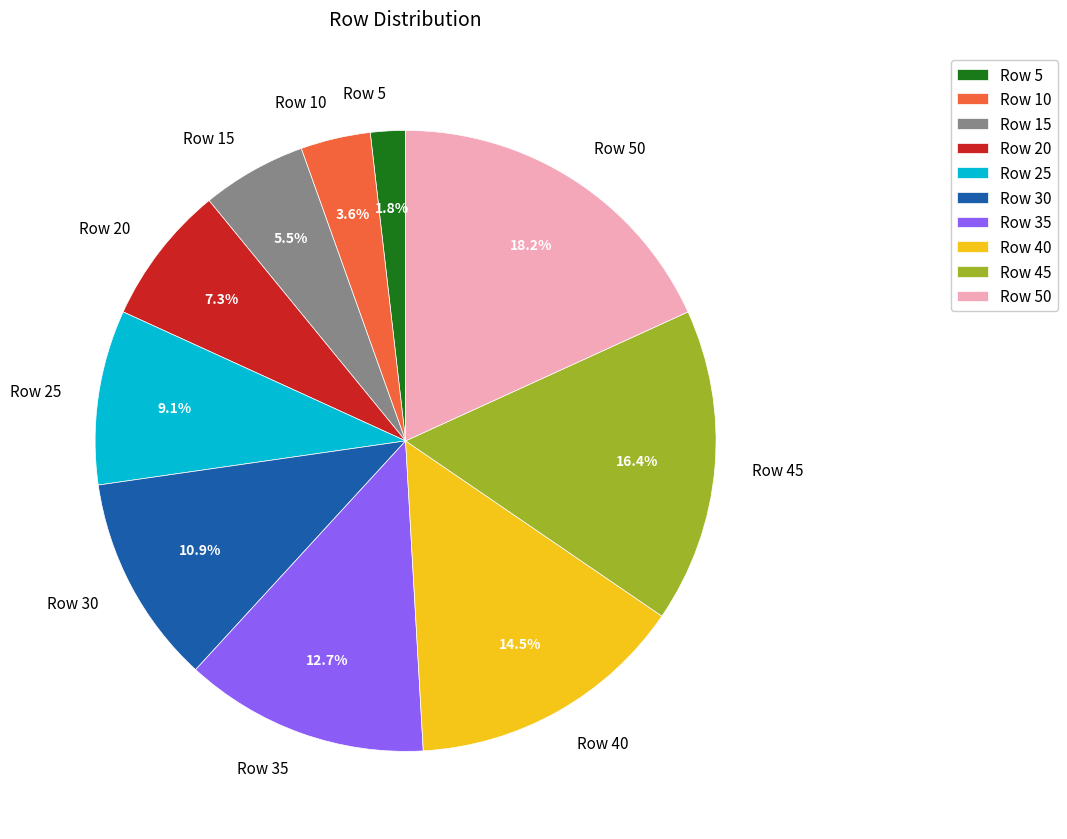

Does any single category account for the majority?

No